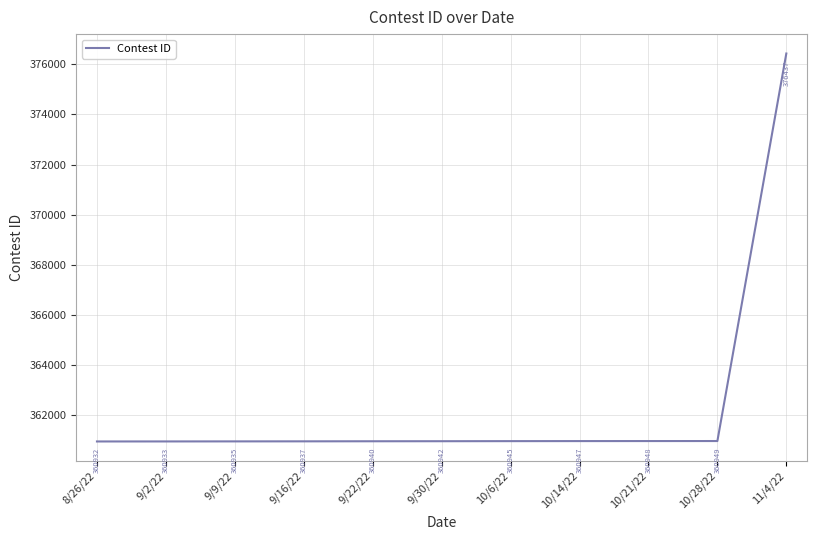

Is it true that the value at 9/30/22 is 360942?

True